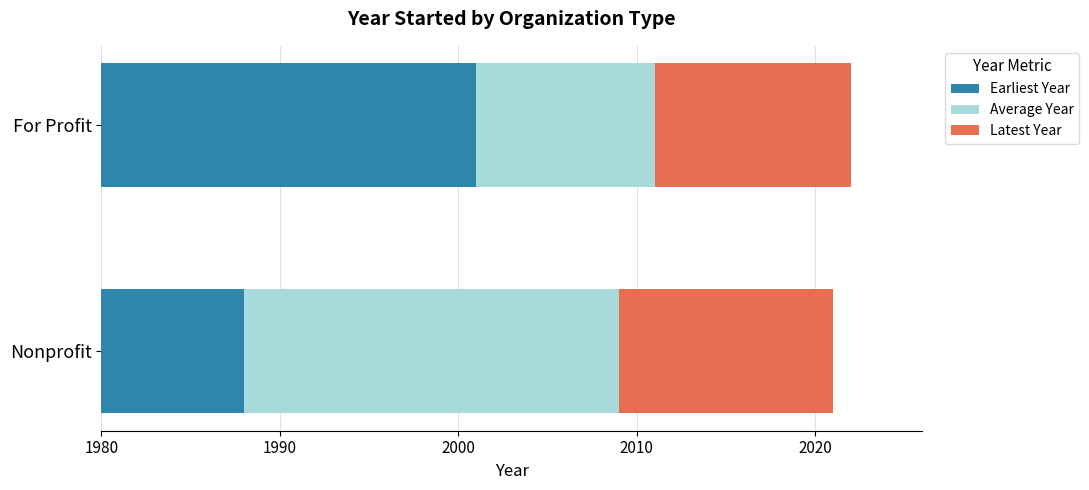

What is the approximate value of Earliest Year at For Profit?

21